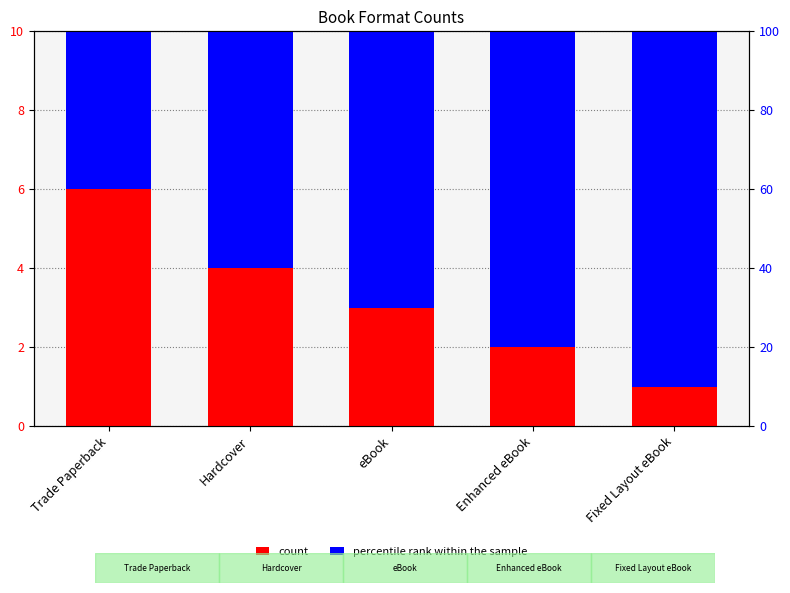

At which label does count reach its minimum?

Fixed Layout eBook